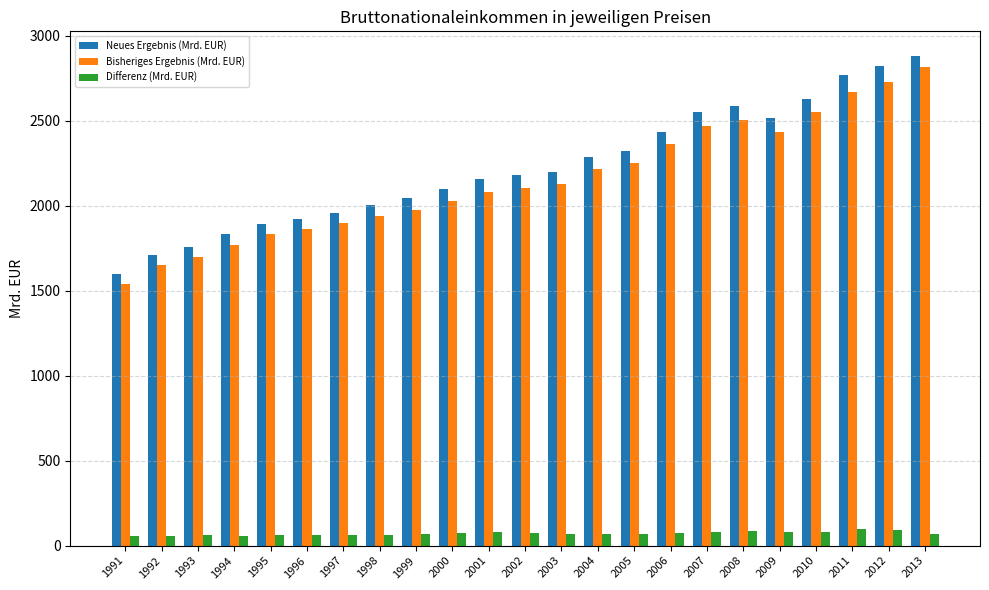

Which category has the lowest value in the Bisheriges Ergebnis (Mrd. EUR) series?

1991